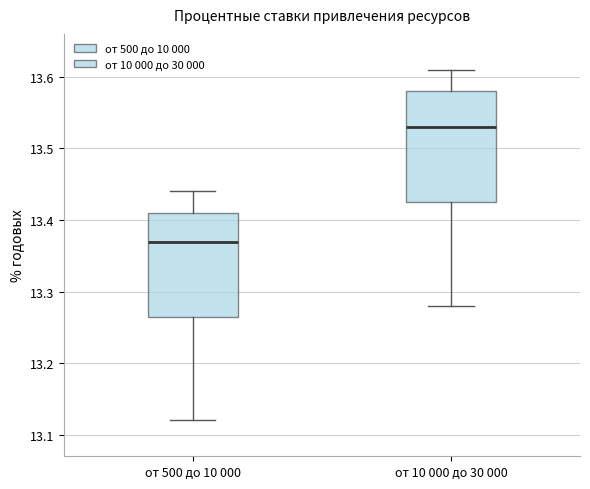

Reading left to right, transcribe this box plot: for each box, give where its median line is, the range the box spans, and where its two whiskers end, as read against the y-axis. The values are not printed on the chart, so give them approximately, as read against the axis.

от 500 до 10 000: median 13.37, box 13.27 to 13.41, whiskers 13.12 to 13.44
от 10 000 до 30 000: median 13.53, box 13.43 to 13.58, whiskers 13.28 to 13.61